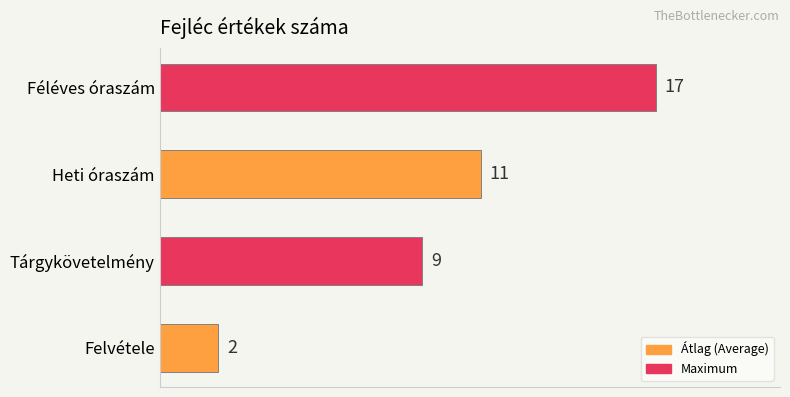

List the labels in order of value, smallest first.

Felvétele, Tárgykövetelmény, Heti óraszám, Féléves óraszám